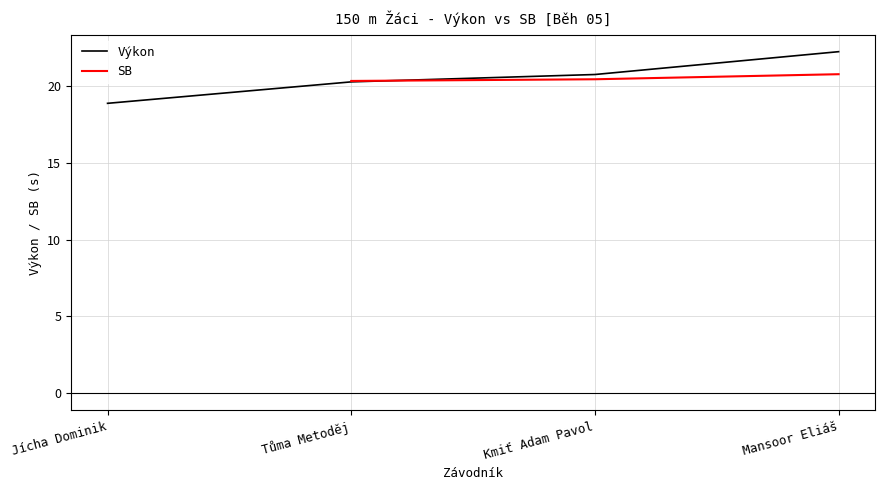

Which series ends up on top after the final intersection of SB and Výkon?

Výkon